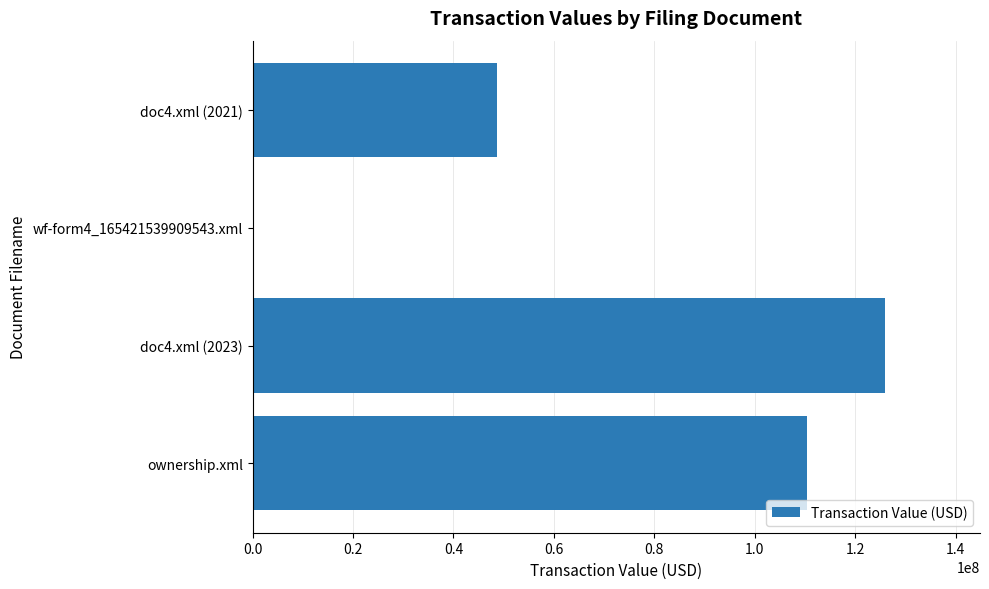

What is the change in value from wf-form4_165421539909543.xml to doc4.xml (2021)?

+48600000